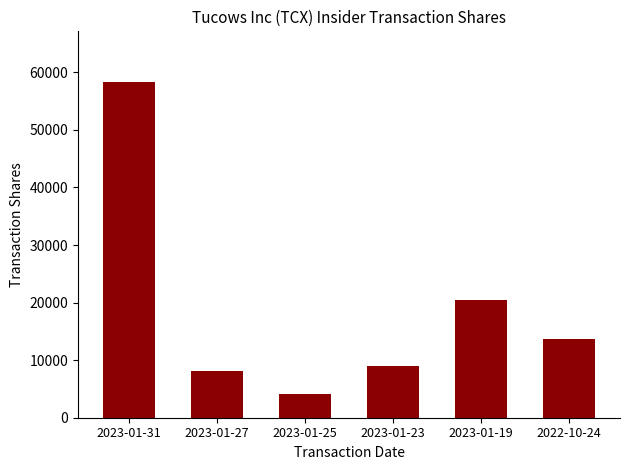

What is the sum of the values at 2023-01-23 and 2023-01-25?

13073